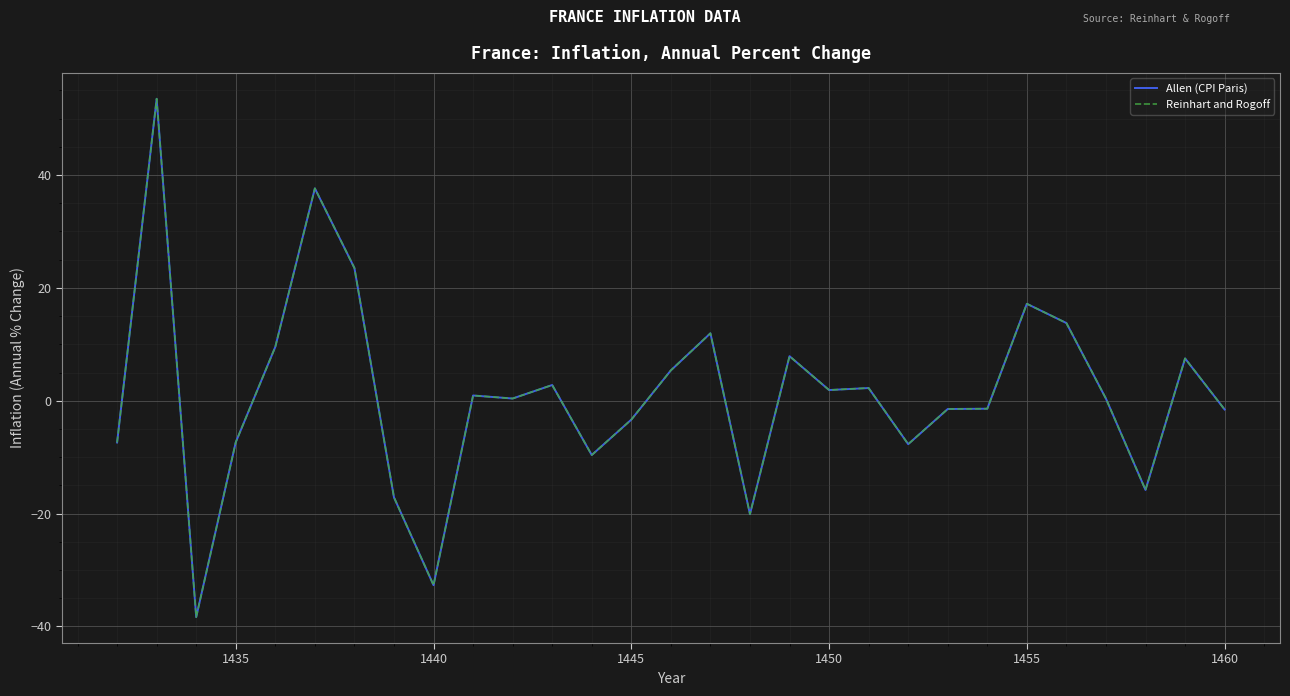

Is this an area chart (filled region under the line)?

No